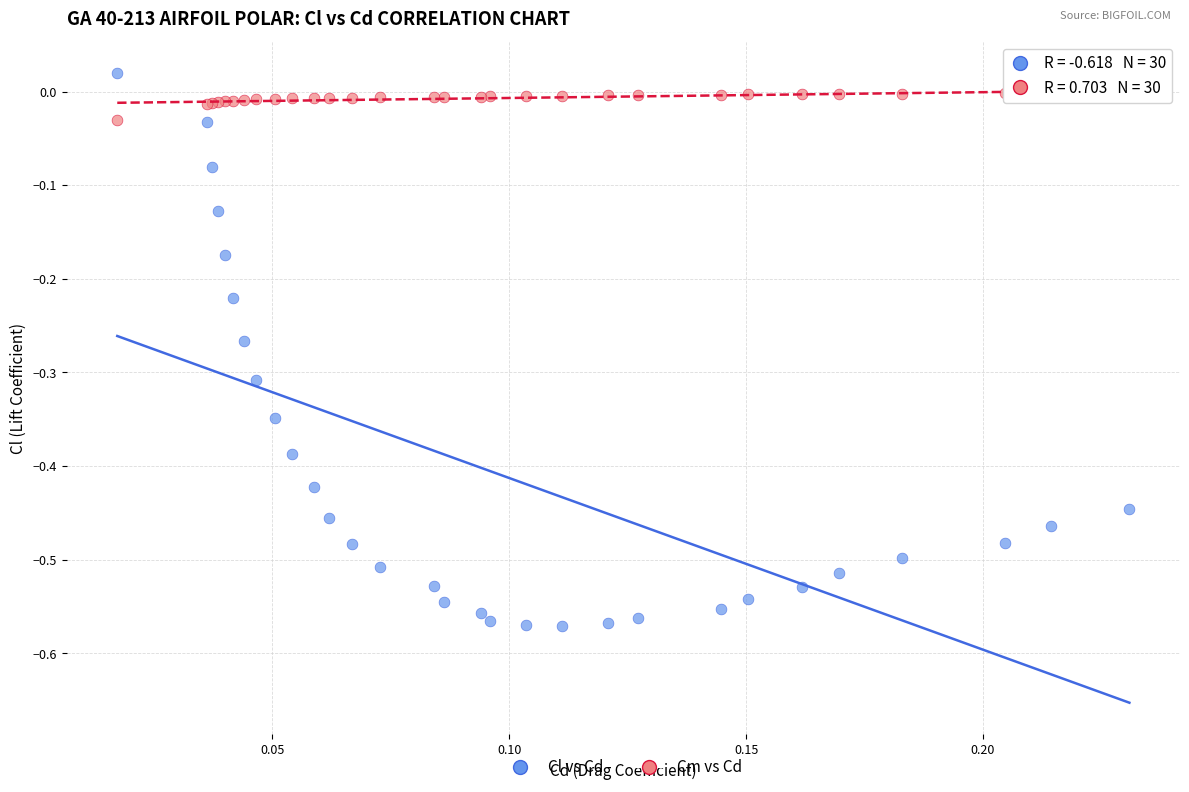

What are all the series names shown in the legend?

Cl vs Cd, Cm vs Cd